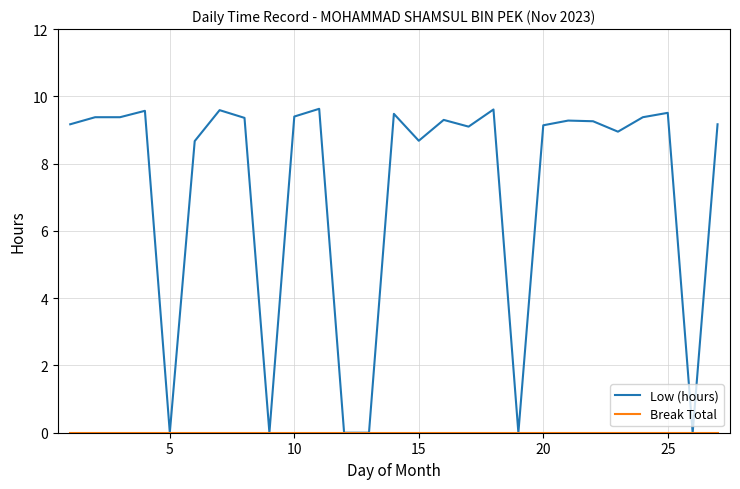

What is the highest value of the Low (hours) series?

9.6